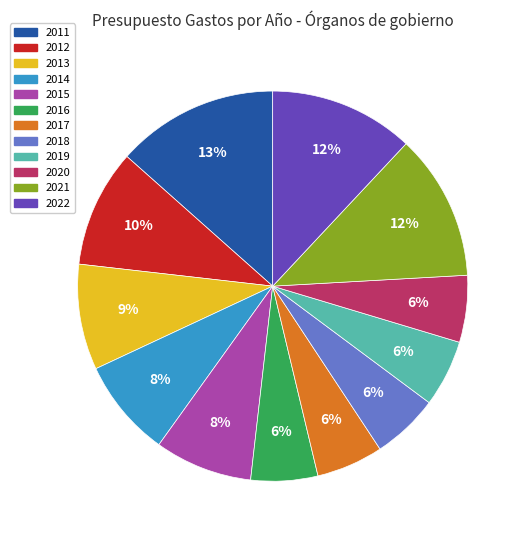

How many segments does this pie chart have?

12